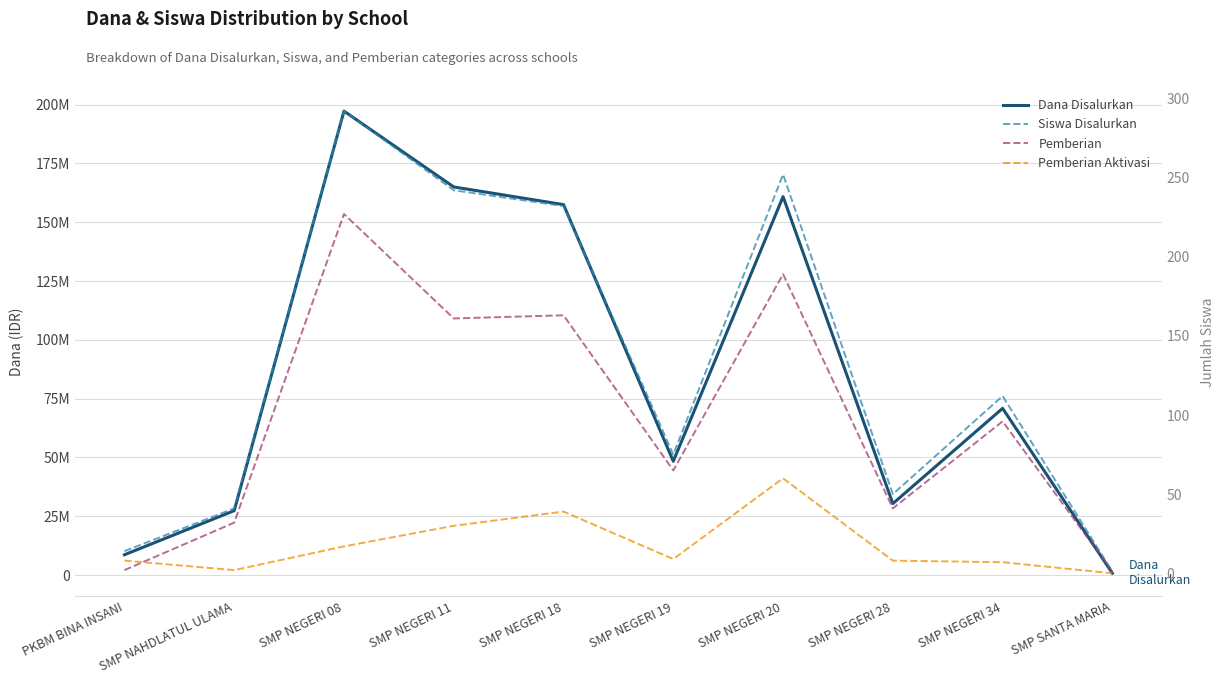

True or false: Pemberian Aktivasi has more than 0 points higher than both neighbors.

True